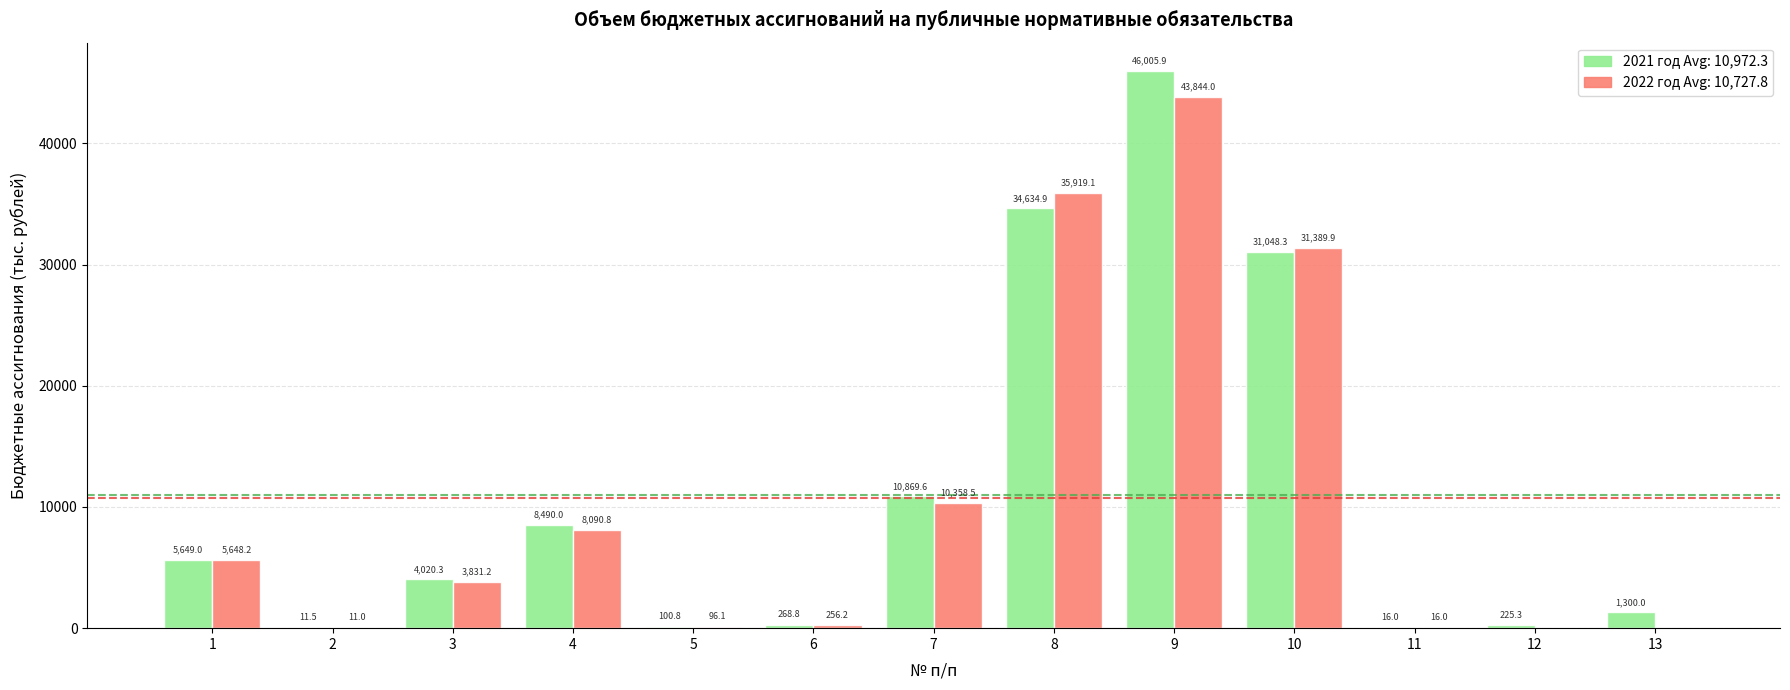

What is the greatest value displayed?

46005.9